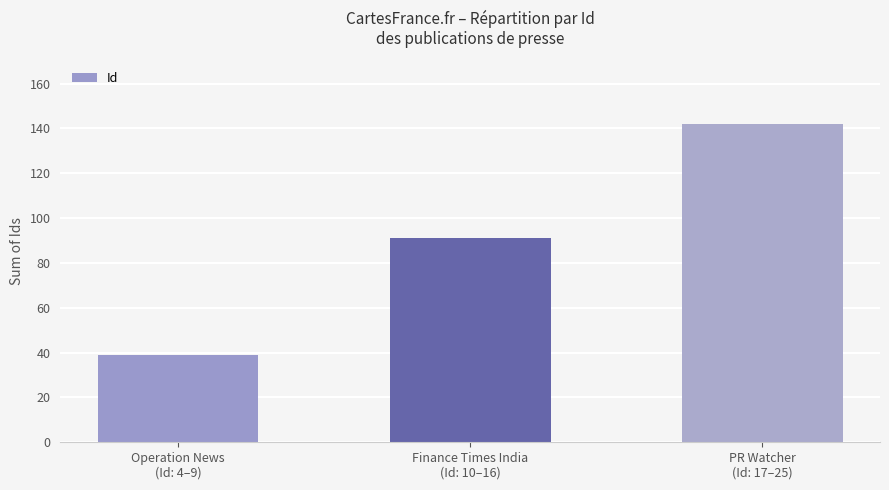

Are the bars grouped side by side (vs. stacked)?

No